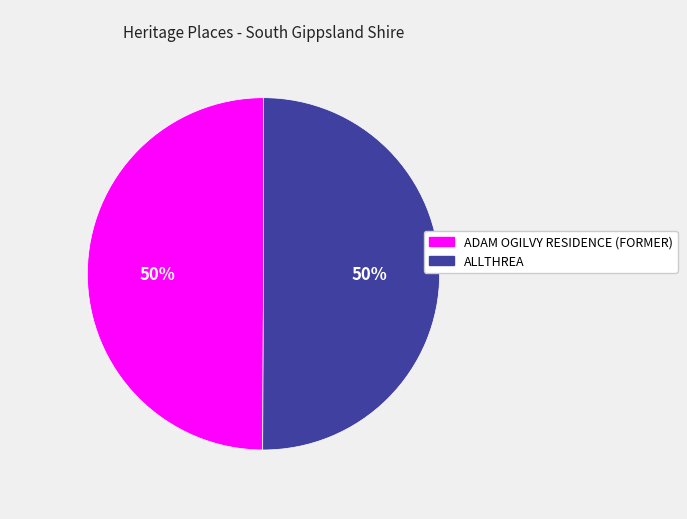

What percentage is the ALLTHREA slice, to the nearest percent?

50%